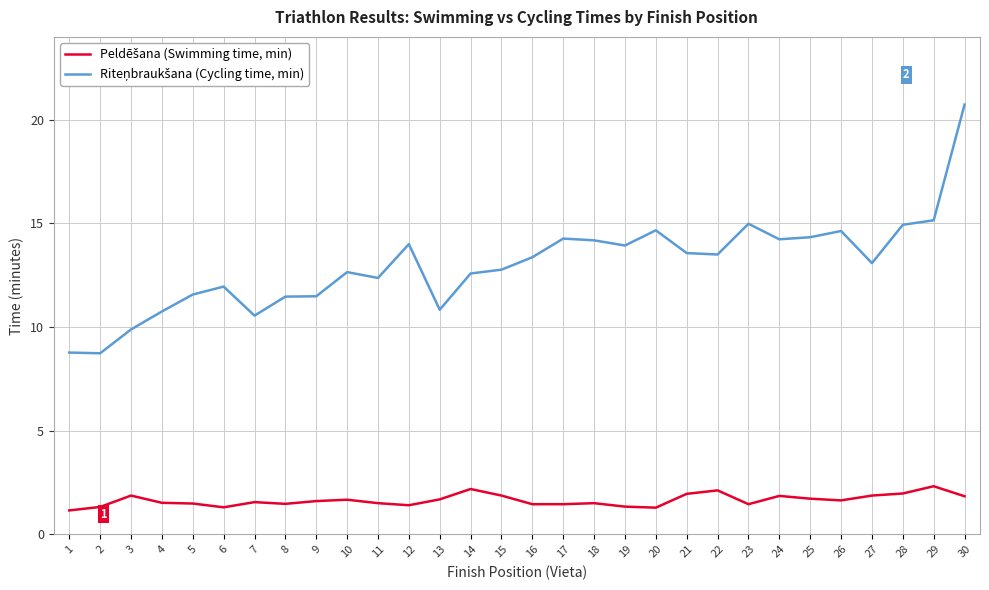

Which category has the highest value across all series?

30